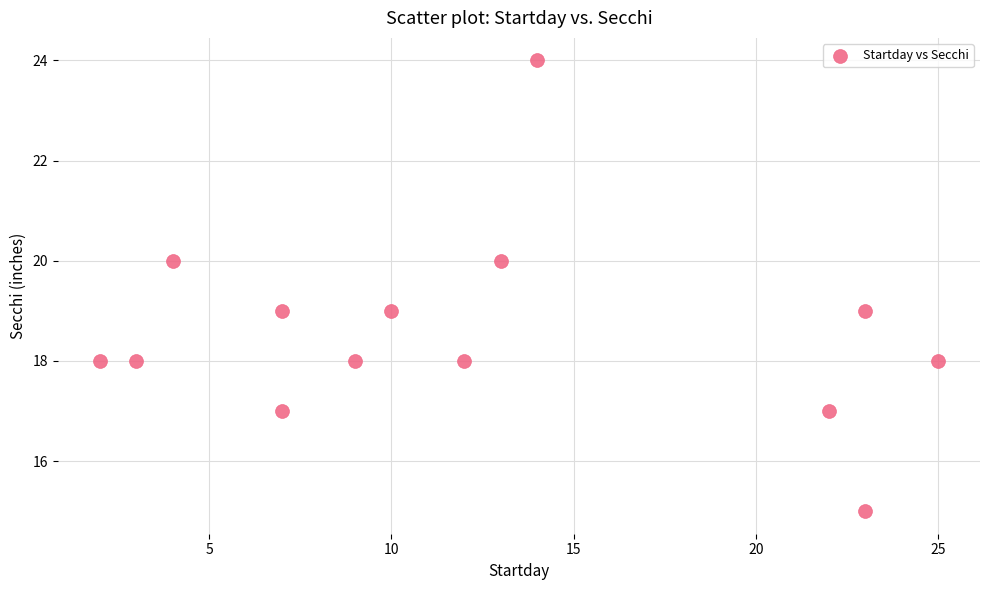

What is the range of X values (max minus min)?

23